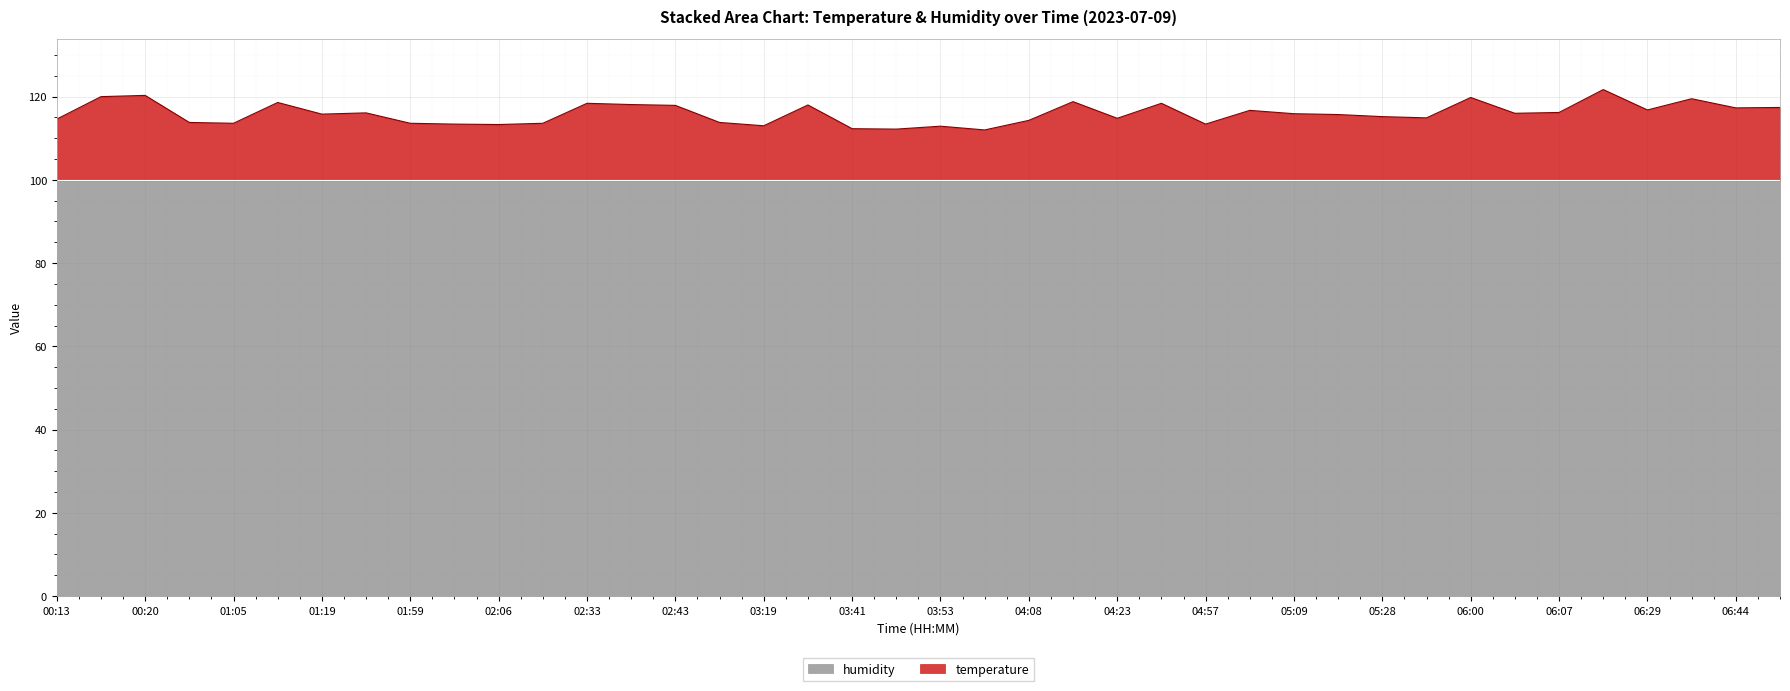

Which category has the highest value across all series?

06:17